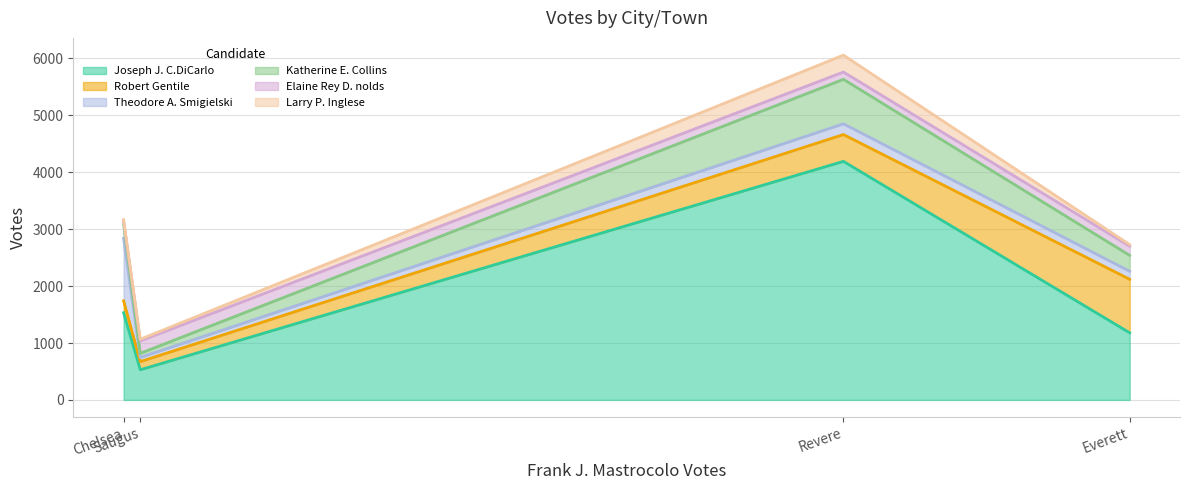

What is the average value of the Theodore A. Smigielski series?

376